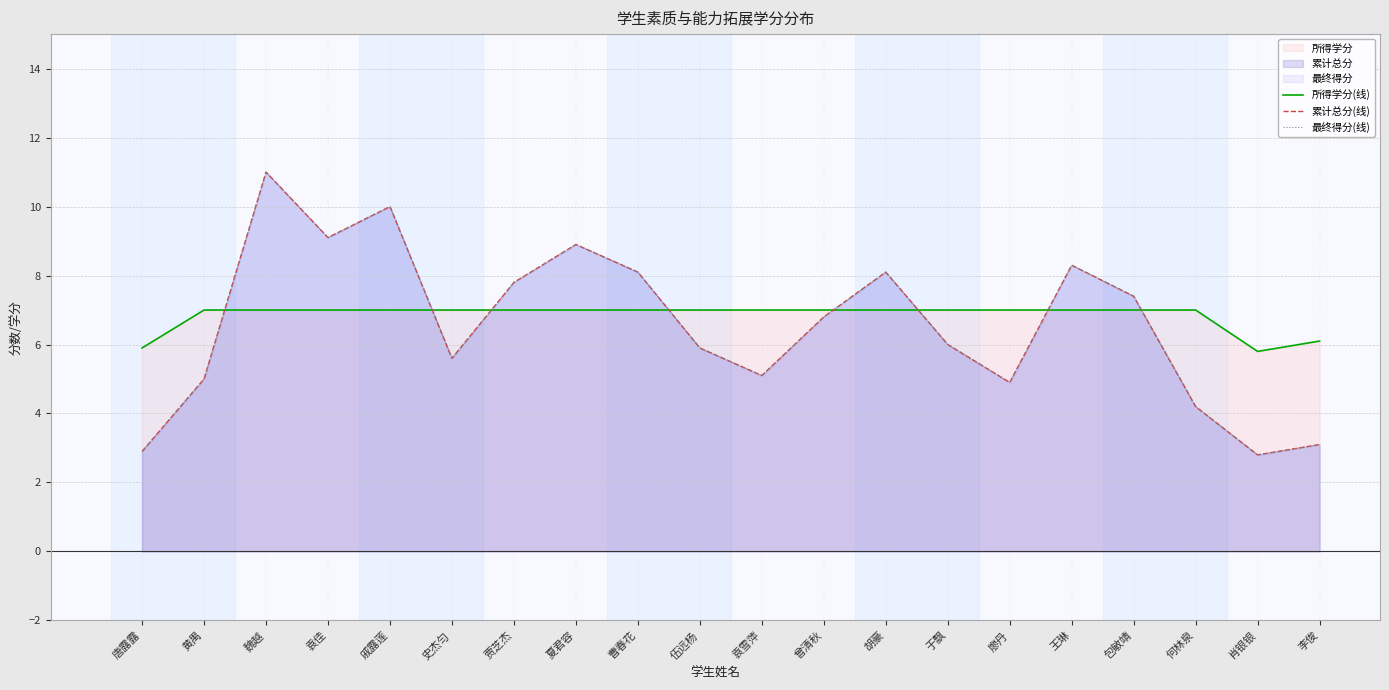

Where do 所得学分(线) and 累计总分(线) first cross each other?

黄禺 and 魏越